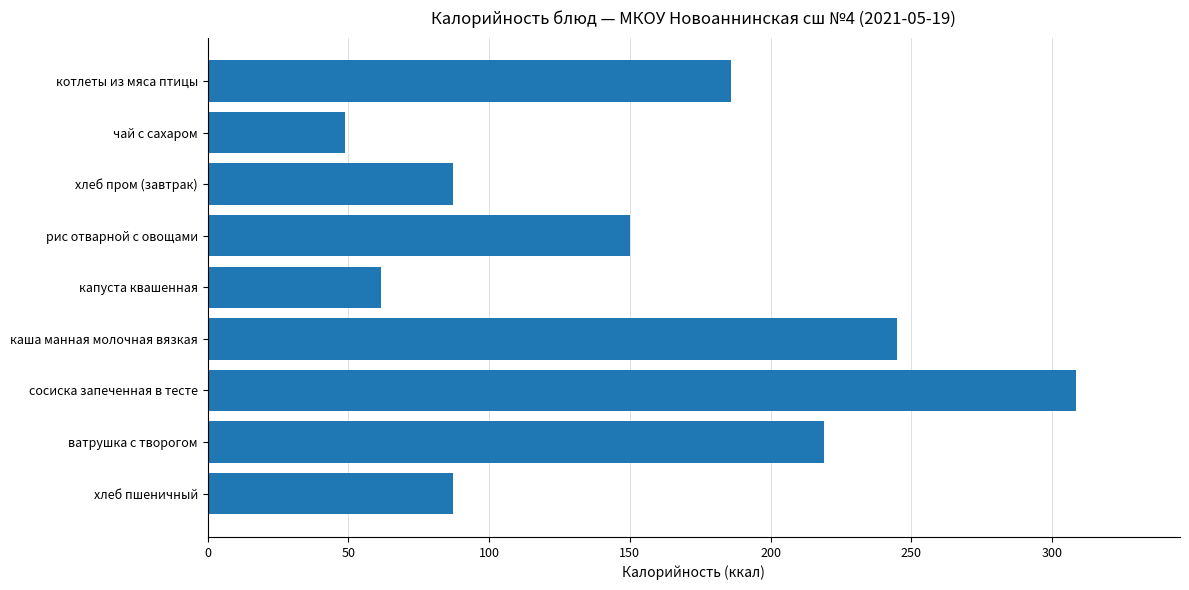

What is the value of the 4th bar from the top?

150.1